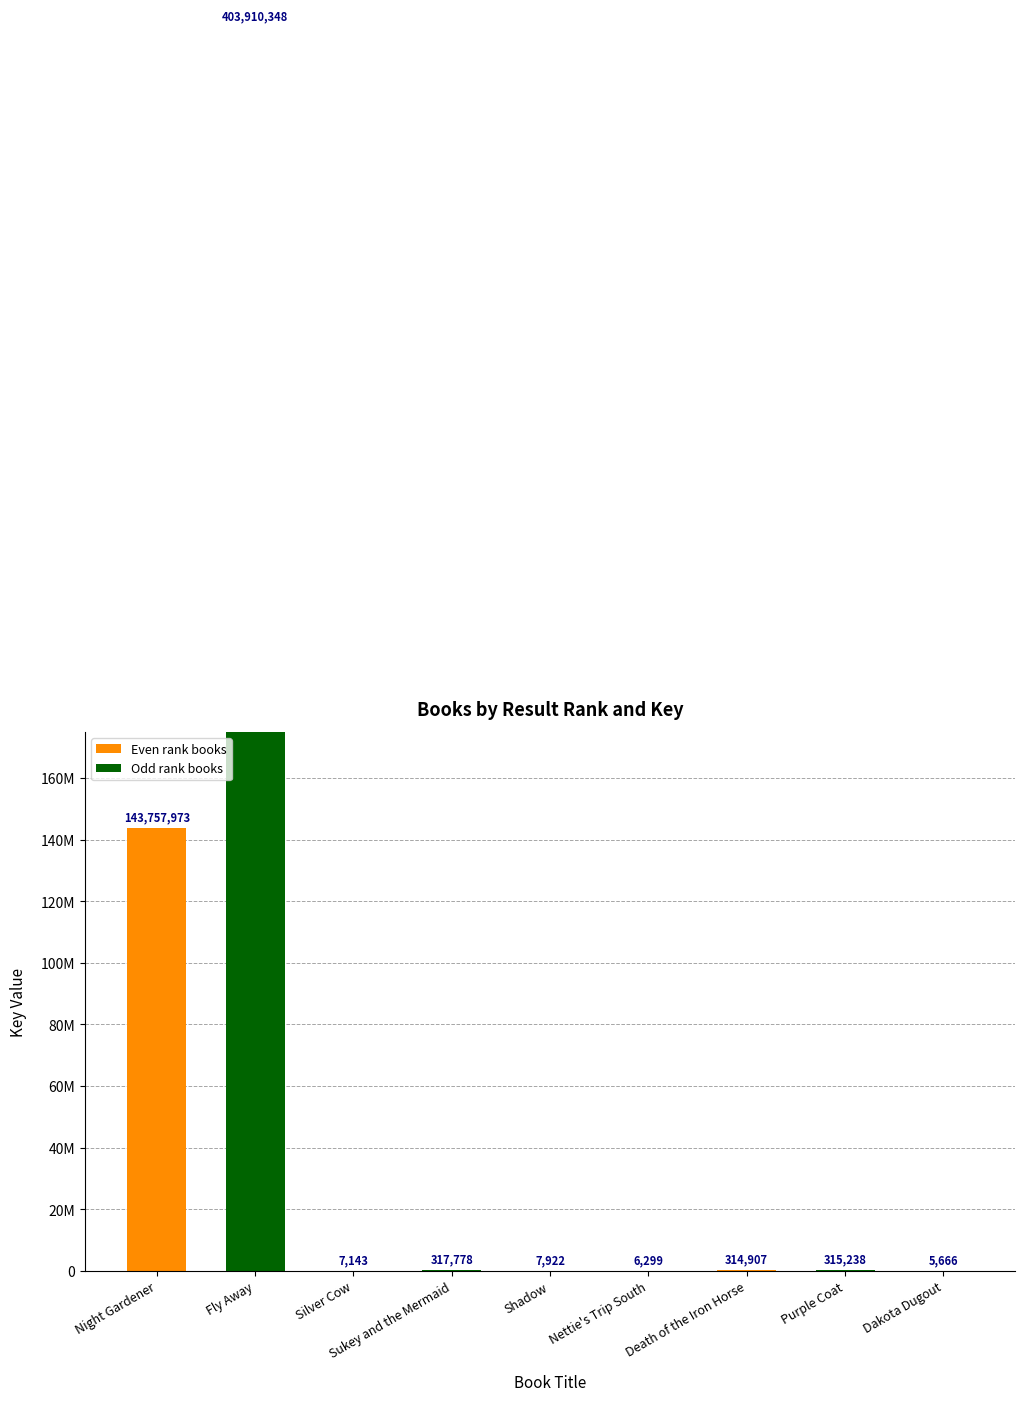

What is the maximum value shown in the chart?

403910348